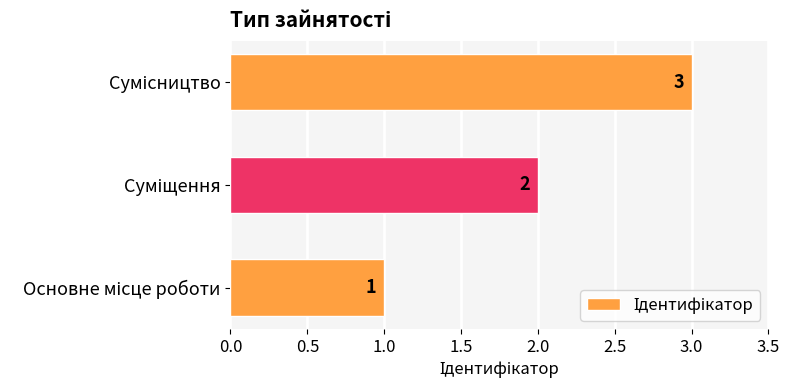

Count the values in the range 1 to 3.

3